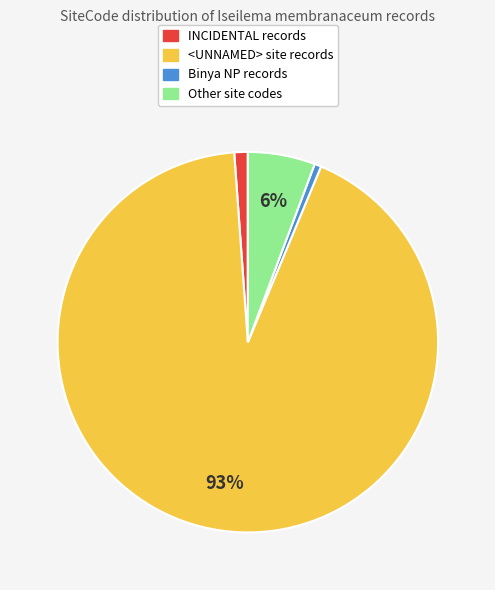

To the nearest percent, what is the average slice percentage?

25%